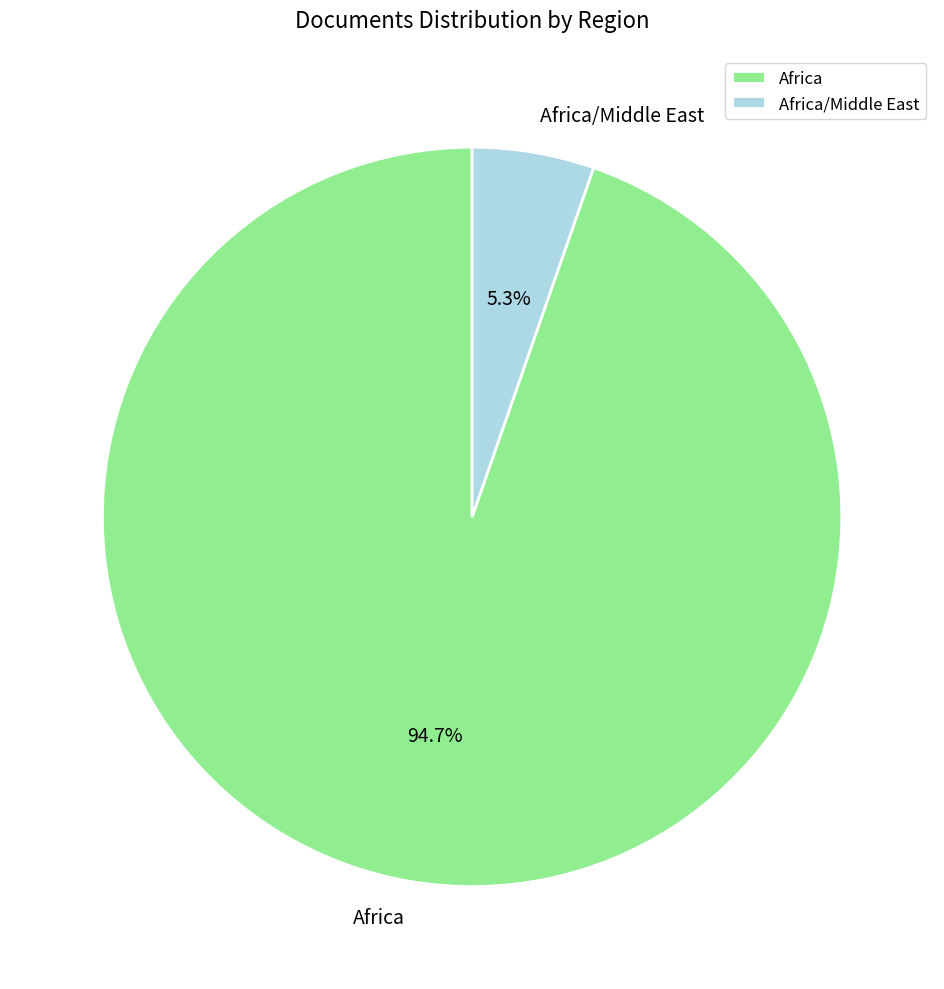

To the nearest percent, what percentage of the pie is Africa/Middle East?

5%